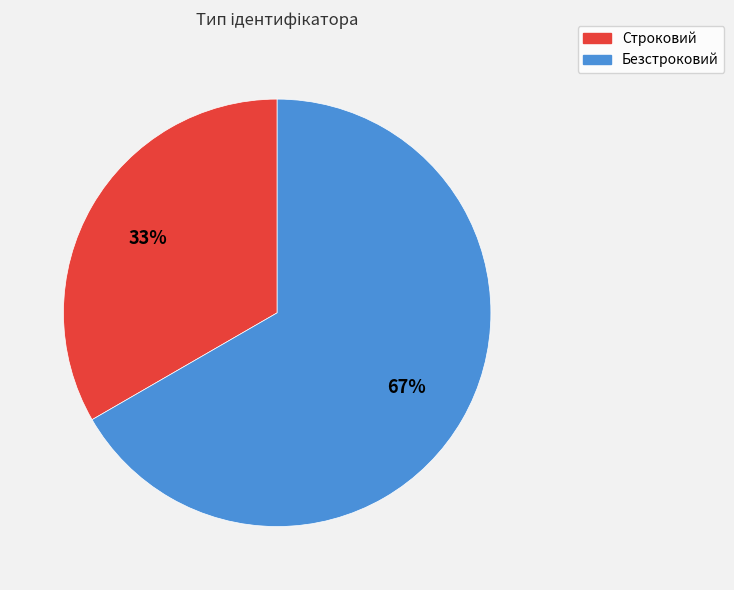

How many slices are in this pie chart?

2